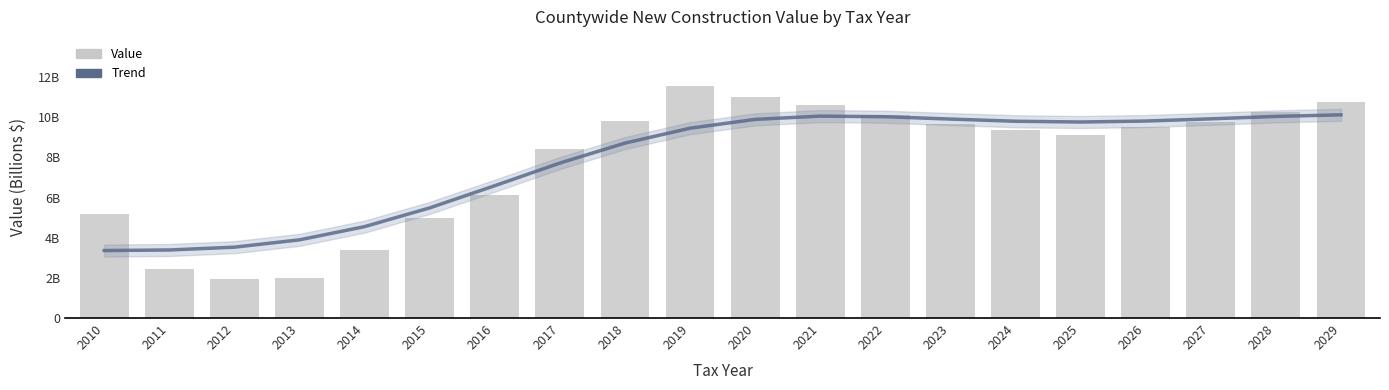

What is the value of the 15th bar from the left?

9.3